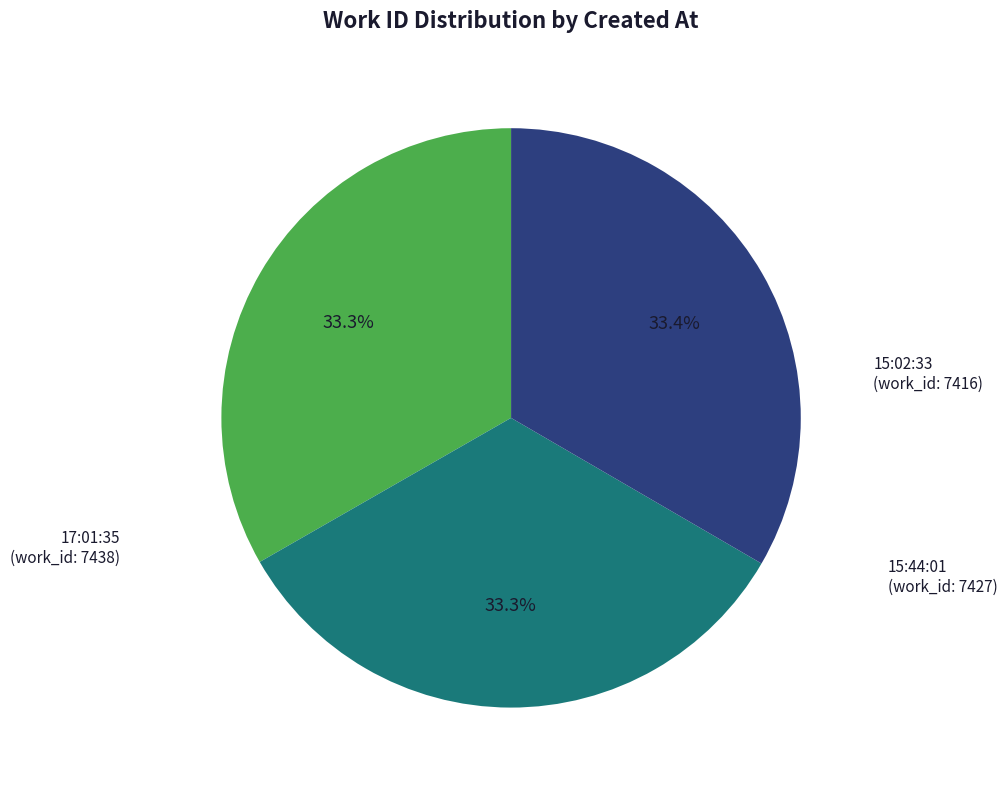

How many slices are in this pie chart?

3